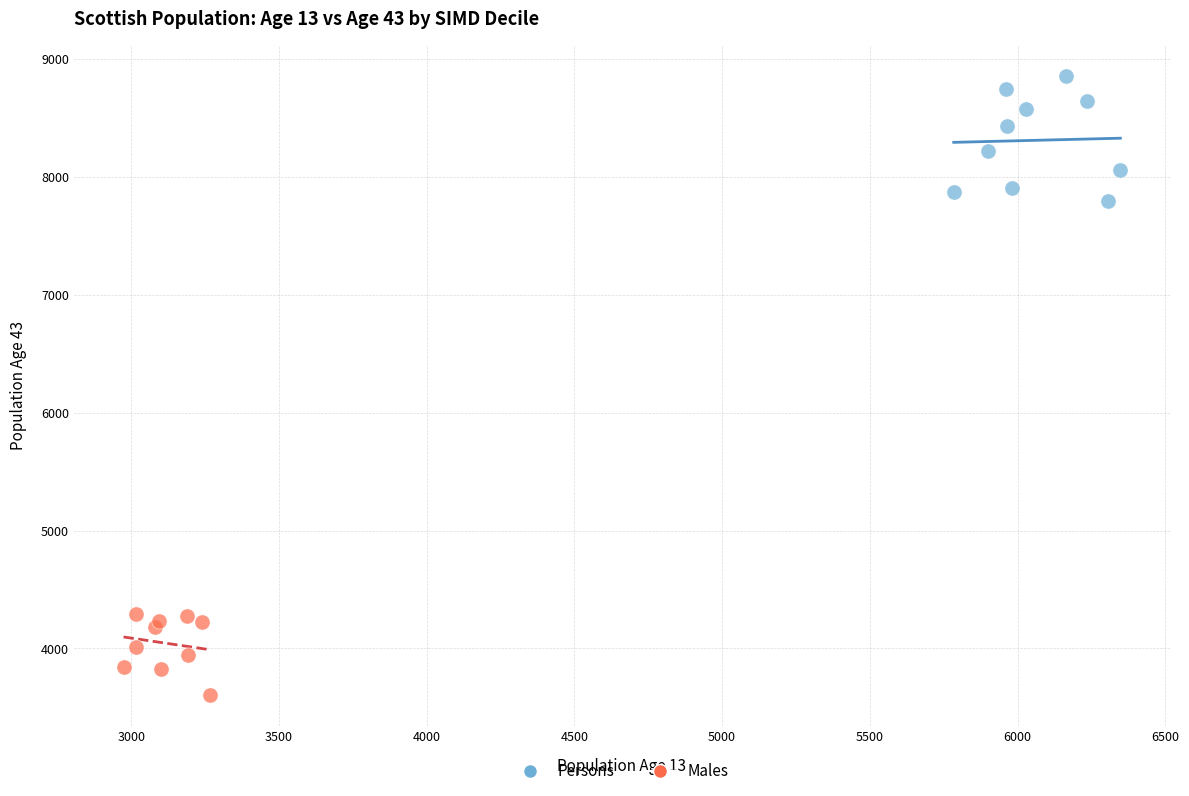

Which series has the widest spread of Y values?

Persons